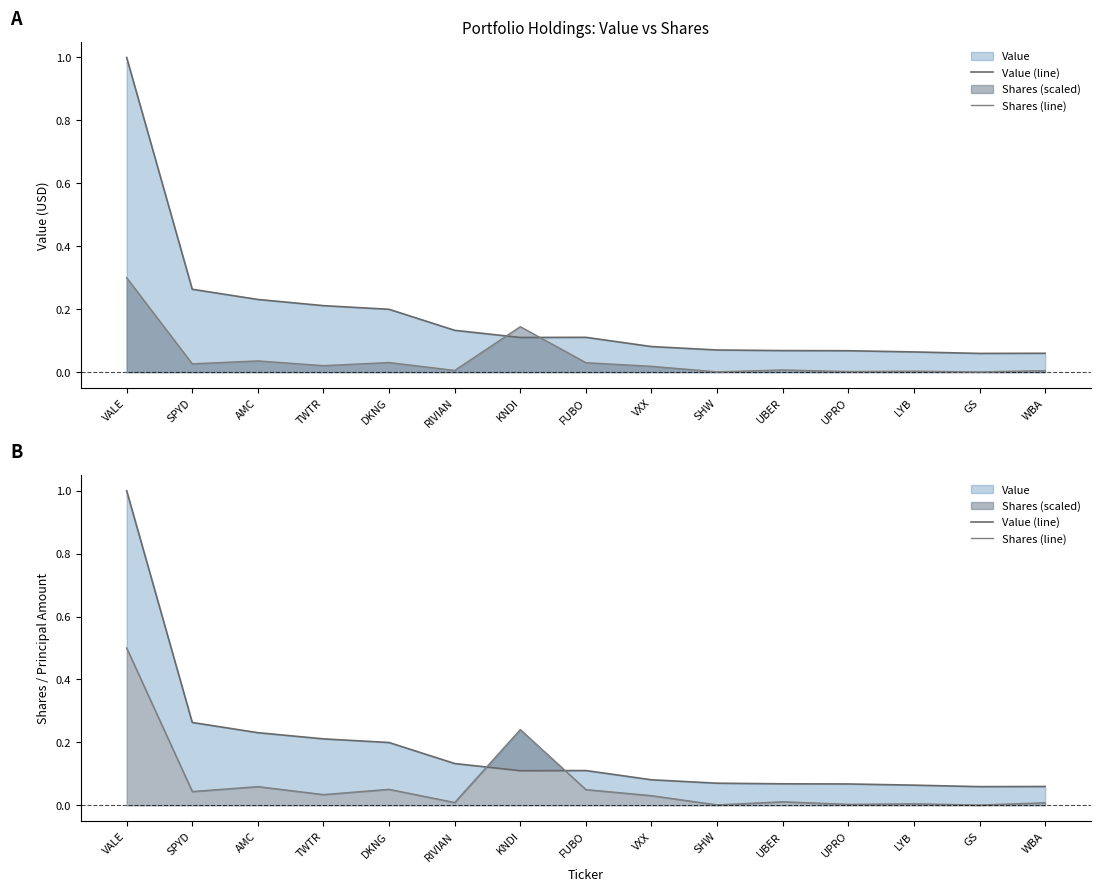

What is the total value across all series at VXX?

0.1